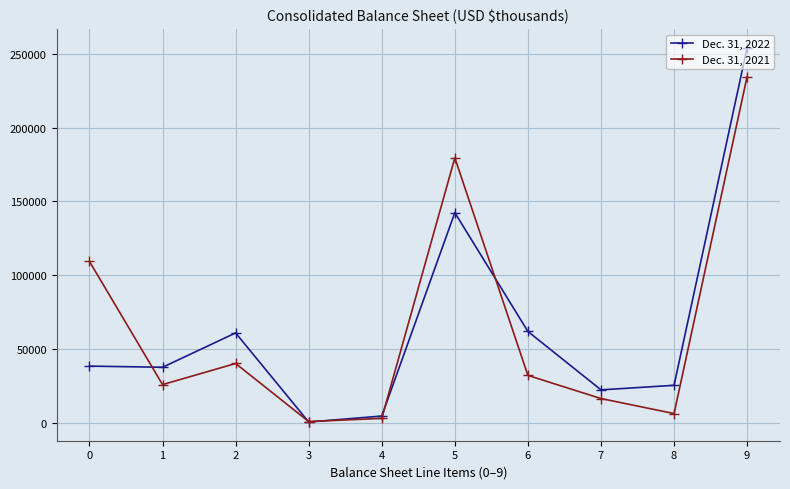

What is the difference between the maximum and minimum values in the Dec. 31, 2021 series?

233625